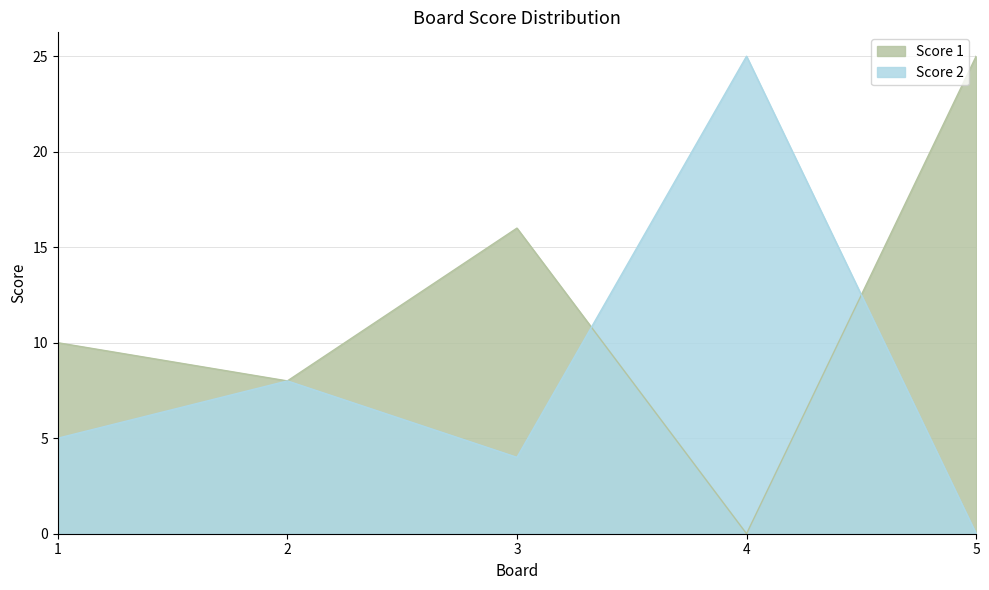

Between which two adjacent categories do Score 1 and Score 2 first intersect?

3 and 4